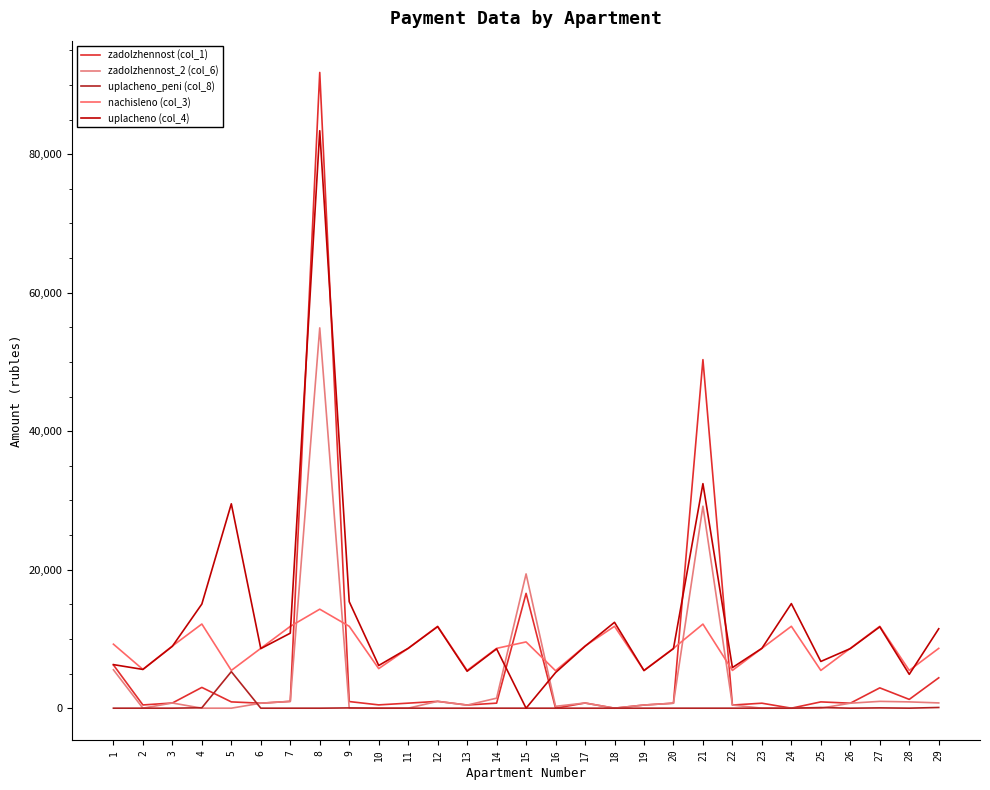

Which label corresponds to the smallest value in the chart?

16